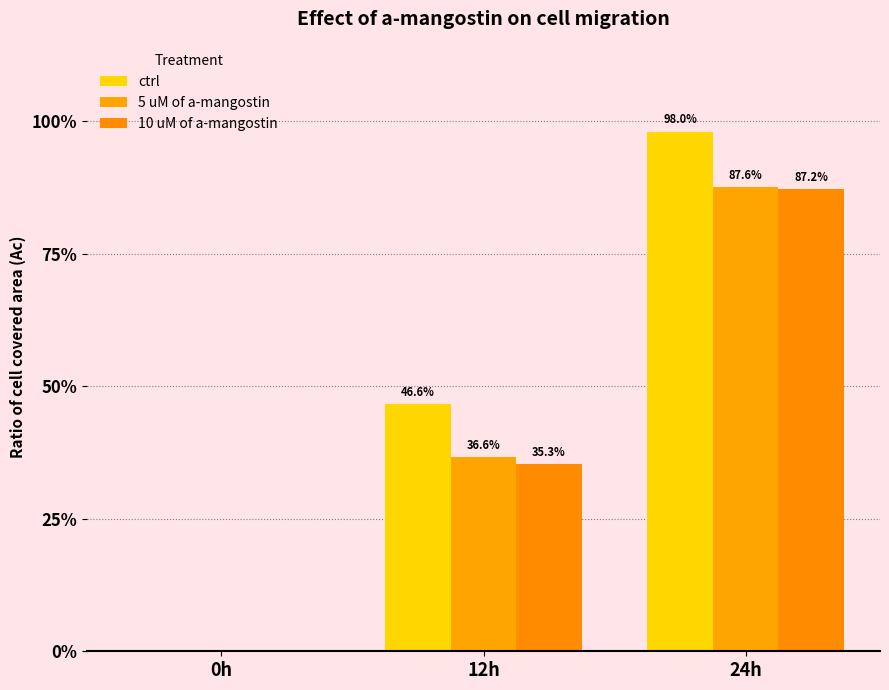

Are the bars grouped side by side (vs. stacked)?

Yes